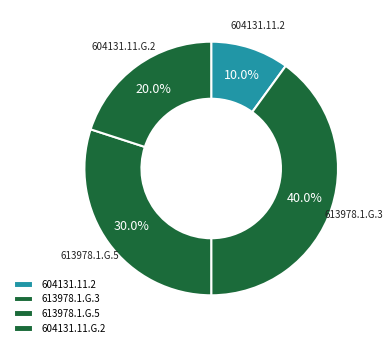

True or false: 613978.1.G.5 accounts for 30% of the total.

True